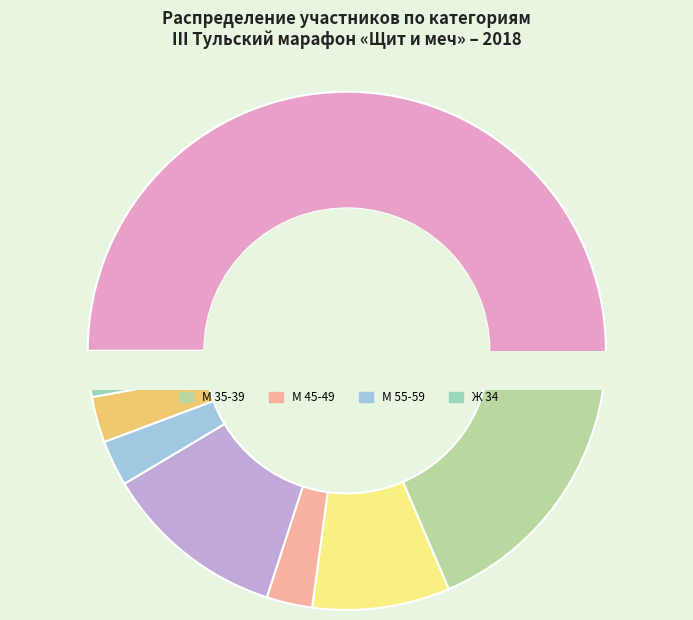

To the nearest percent, what is the difference between the largest and smallest slice percentages?

49%